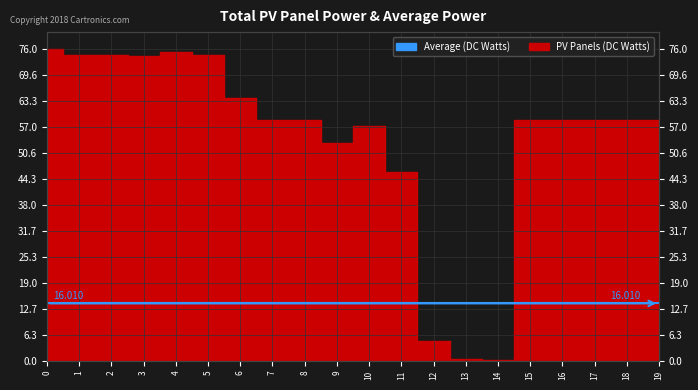

What is the maximum value shown in the chart?

76.0